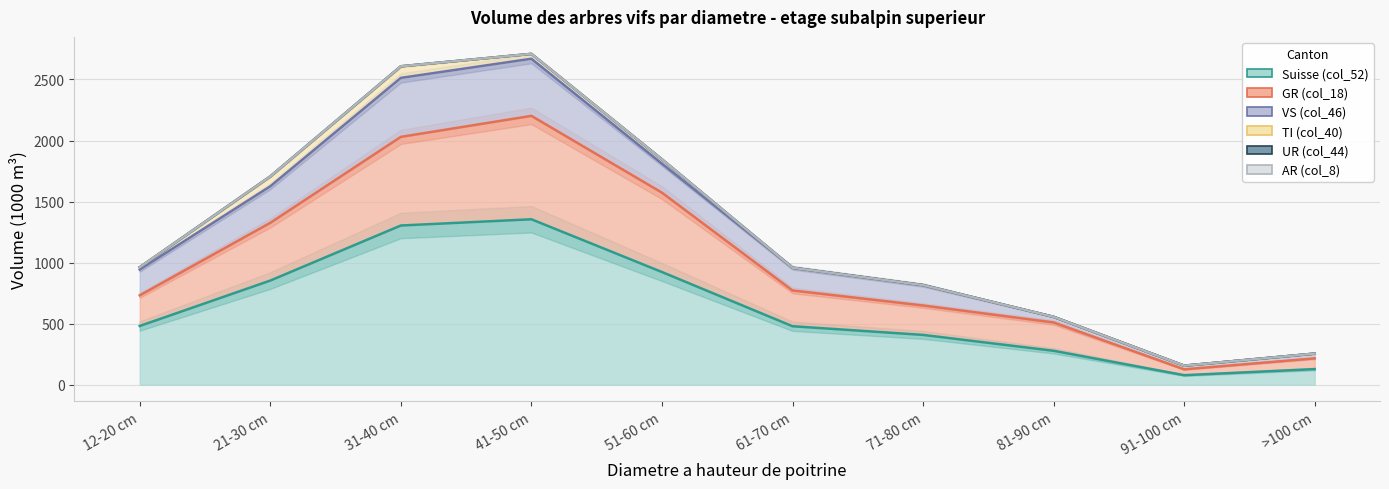

What is the label of the 8th point from the left?

81-90 cm